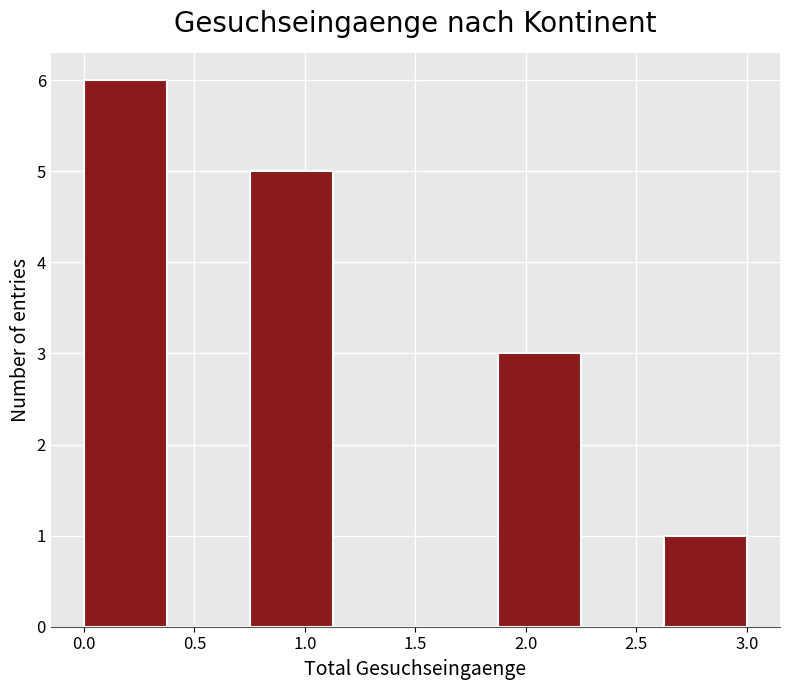

Reading left to right, transcribe this chart: for each bar, give the range it covers on the x-axis and its height. Neither the bar edges nor the heights are printed on the chart, so give them approximately, as read against the axes.

0.000 to 0.375: 6
0.375 to 0.750: 0
0.750 to 1.125: 5
1.125 to 1.500: 0
1.500 to 1.875: 0
1.875 to 2.250: 3
2.250 to 2.625: 0
2.625 to 3.000: 1